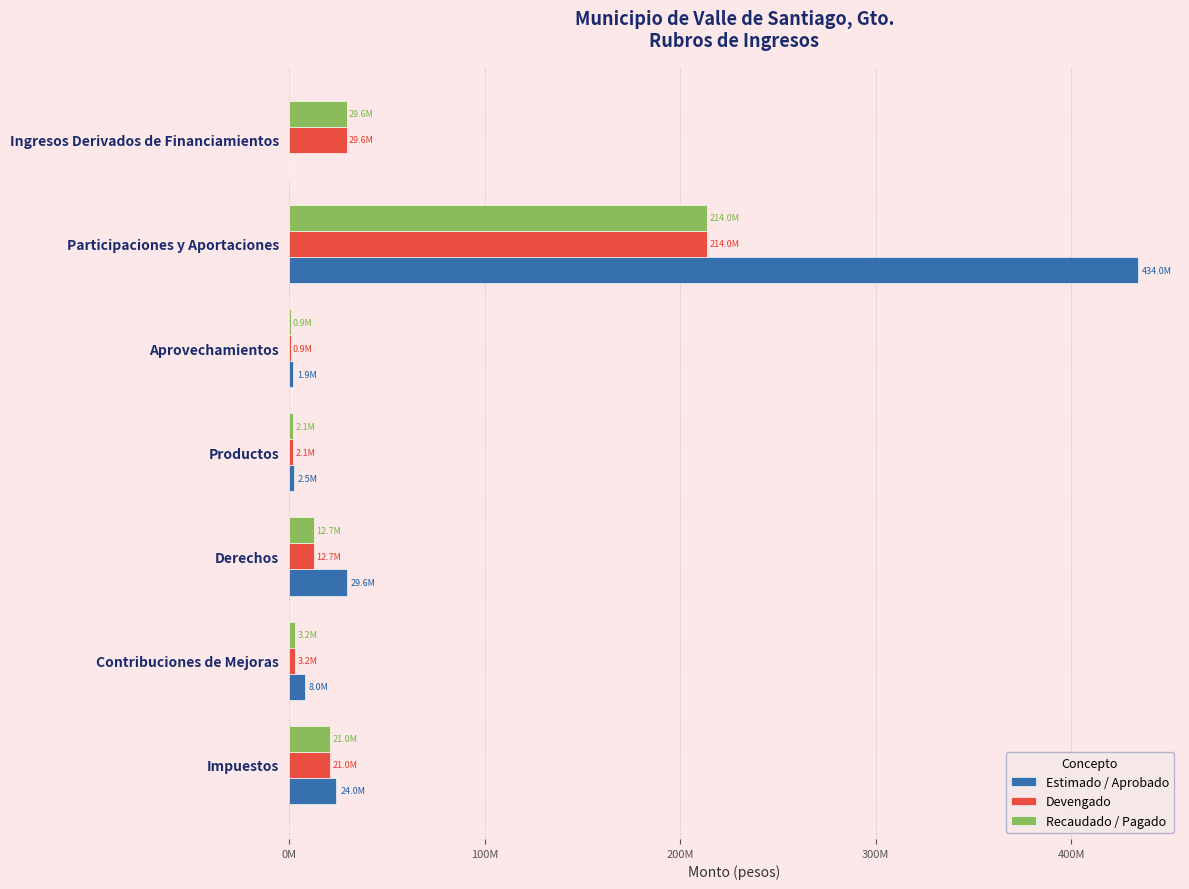

What are all the series names shown in the legend?

Estimado / Aprobado, Devengado, Recaudado / Pagado